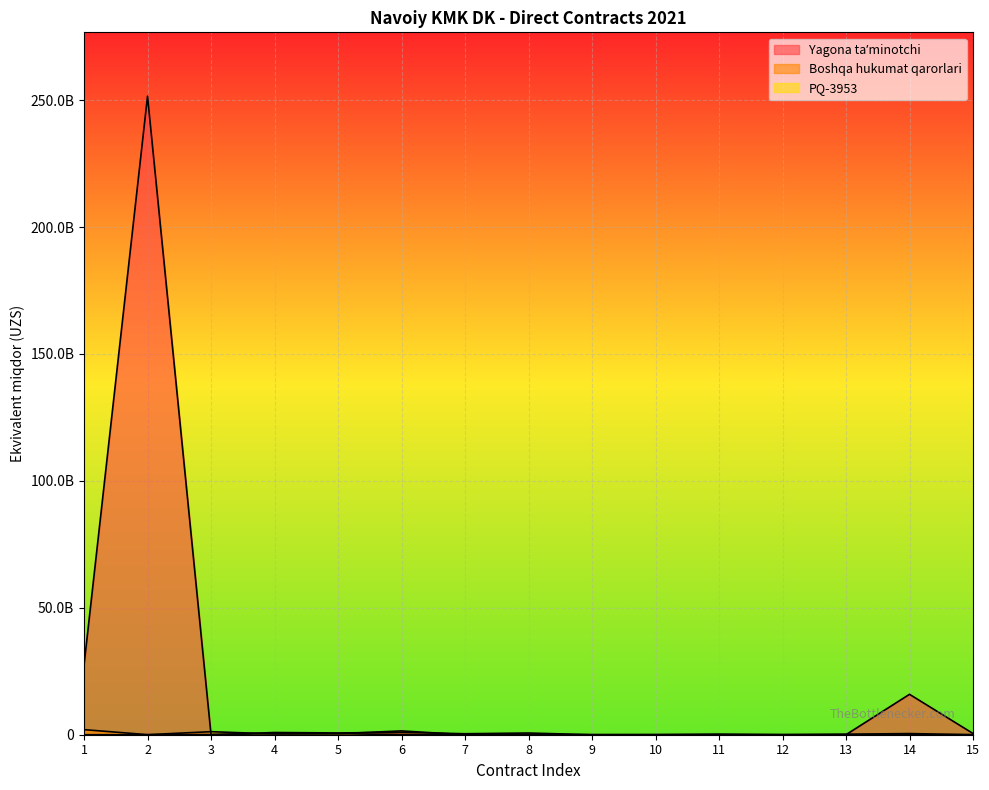

Reading left to right, what are all the values shown in this chart?

Yagona taʼminotchi: 1=27437391196.6	2=251574664881.3	3=6603415.0	4=871200000.0	5=695109680.0	6=944399164.8	7=387313150.0	8=670912000.0	9=379500.0	10=38962000.0	11=229878000.0	12=18900227.0	13=14546925.0	14=15918275773.0	15=488325000.0
Boshqa hukumat qarorlari: 1=2000000000.0	2=20000000.0	3=1200000000.0	4=298980000.0	5=400000000.0	6=1500000000.0	7=0.0	8=0.0	9=0.0	10=0.0	11=0.0	12=0.0	13=0.0	14=0.0	15=0.0
PQ-3953: 1=37260.0	2=74520.0	3=78283000.0	4=369000000.0	5=369000000.0	6=85000000.0	7=1760640.0	8=35101162.0	9=3900018.0	10=931500.0	11=1607600.0	12=21362400.0	13=209768262.0	14=449982893.0	15=9831120.0